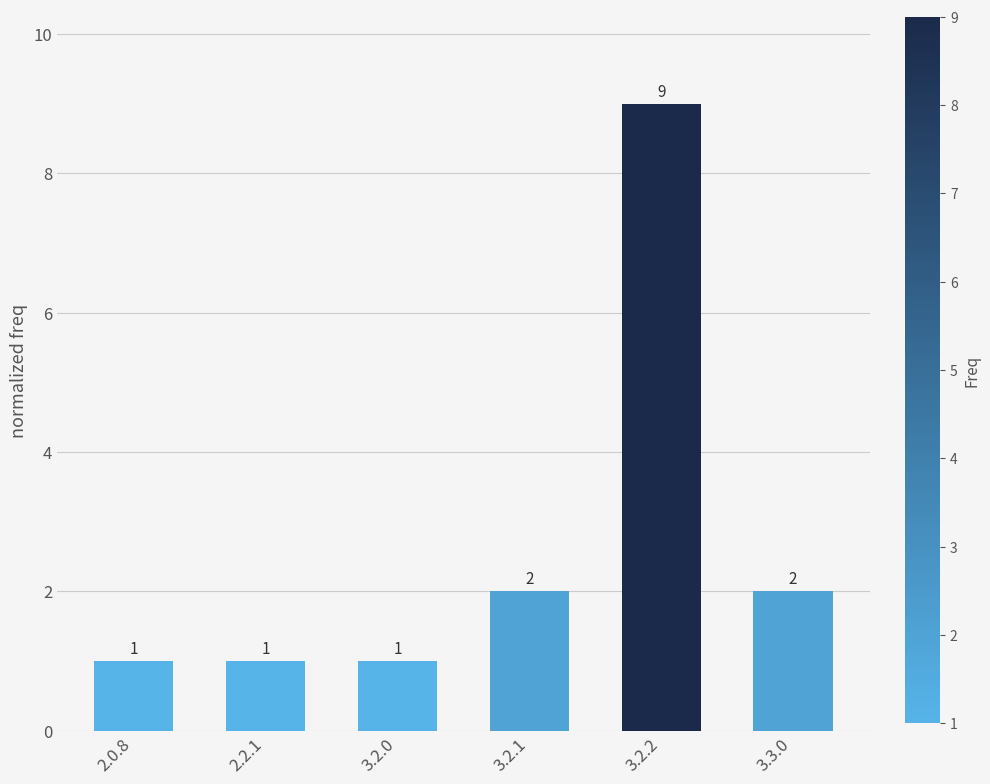

How many values are between 1 and 2?

5